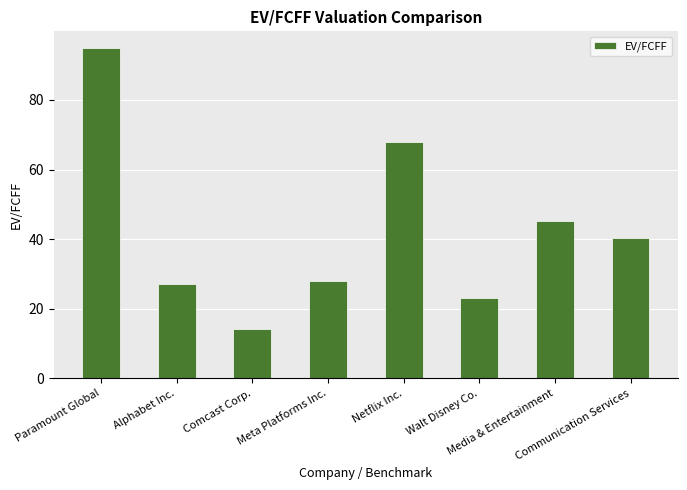

The chart shows a value of 51.4 at Paramount Global. True or false?

False